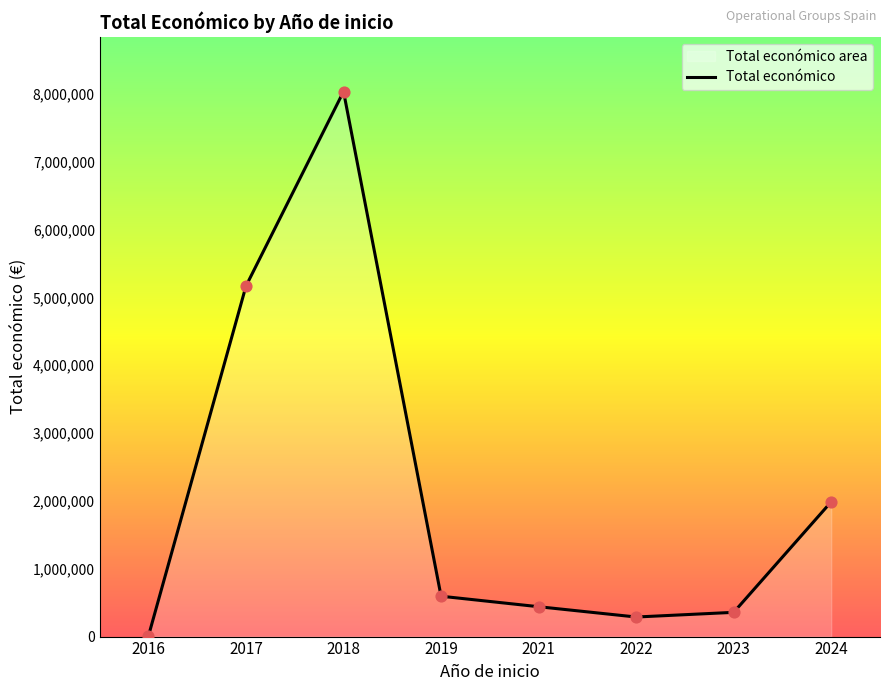

What is the change in value from 2023 to 2024?

+1629907